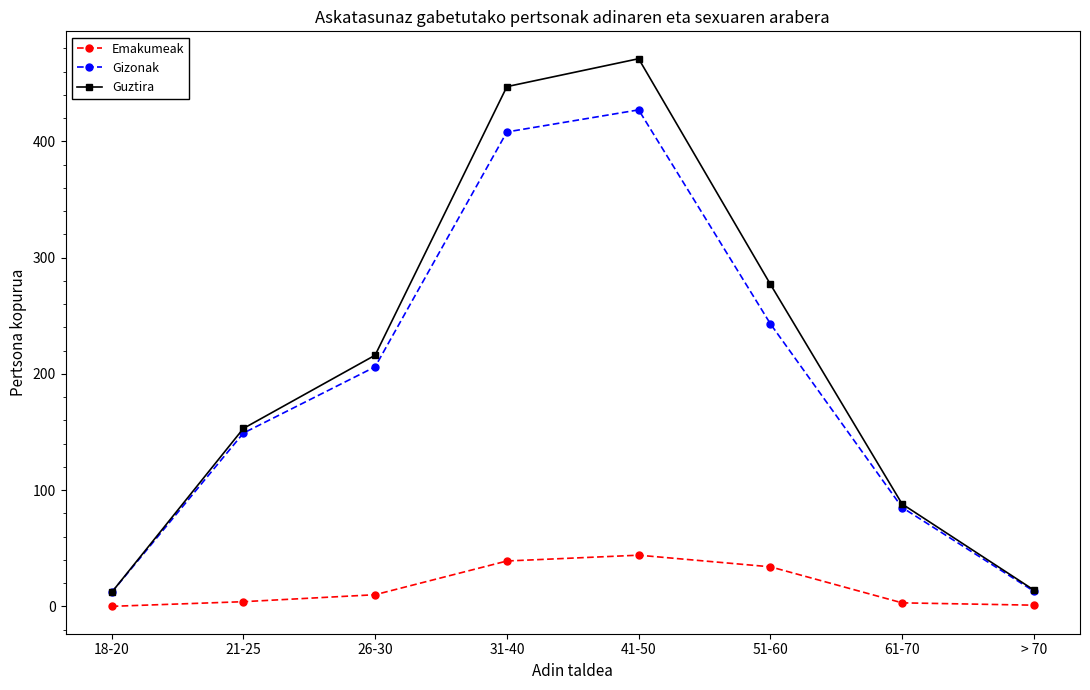

True or false: Emakumeak has a value of 44 at 41-50.

True